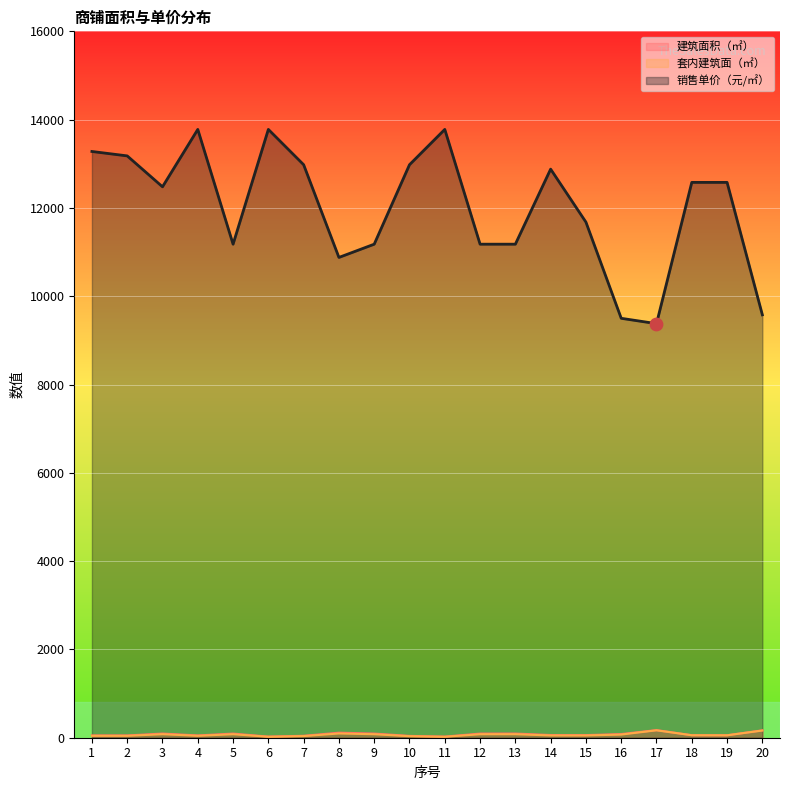

At which category is the sum across all series the highest?

4